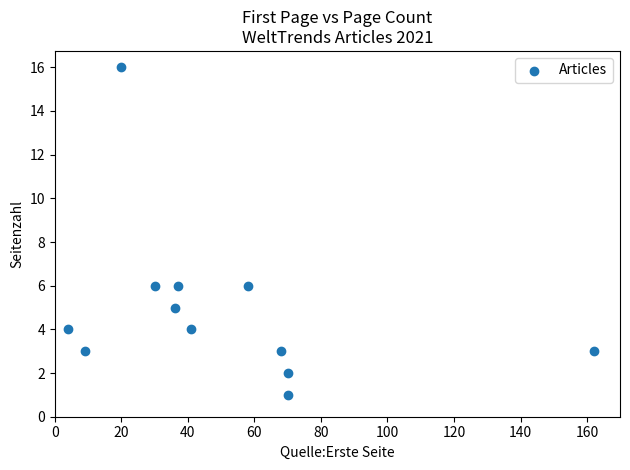

What is the range of X values (max minus min)?

158